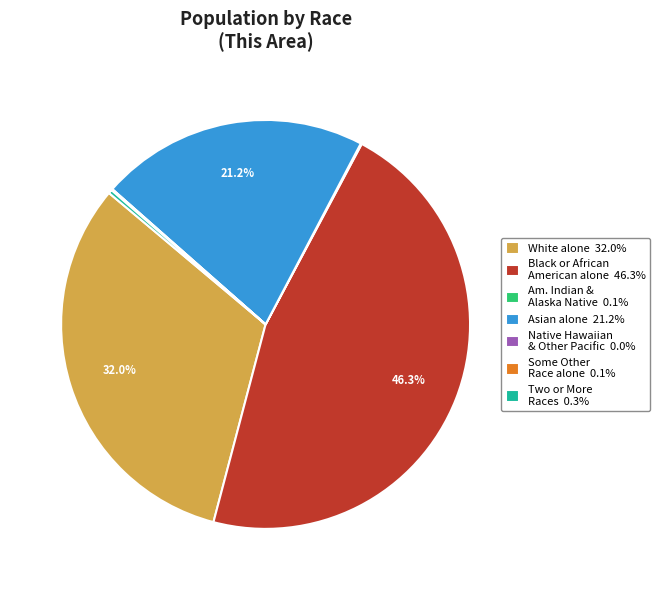

To the nearest percent, what is the difference between the largest and smallest slice percentages?

46%